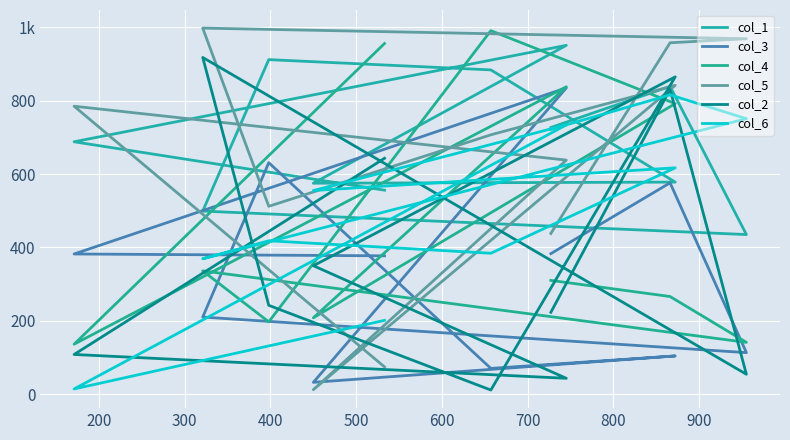

How many data points in col_1 are above 688?

5